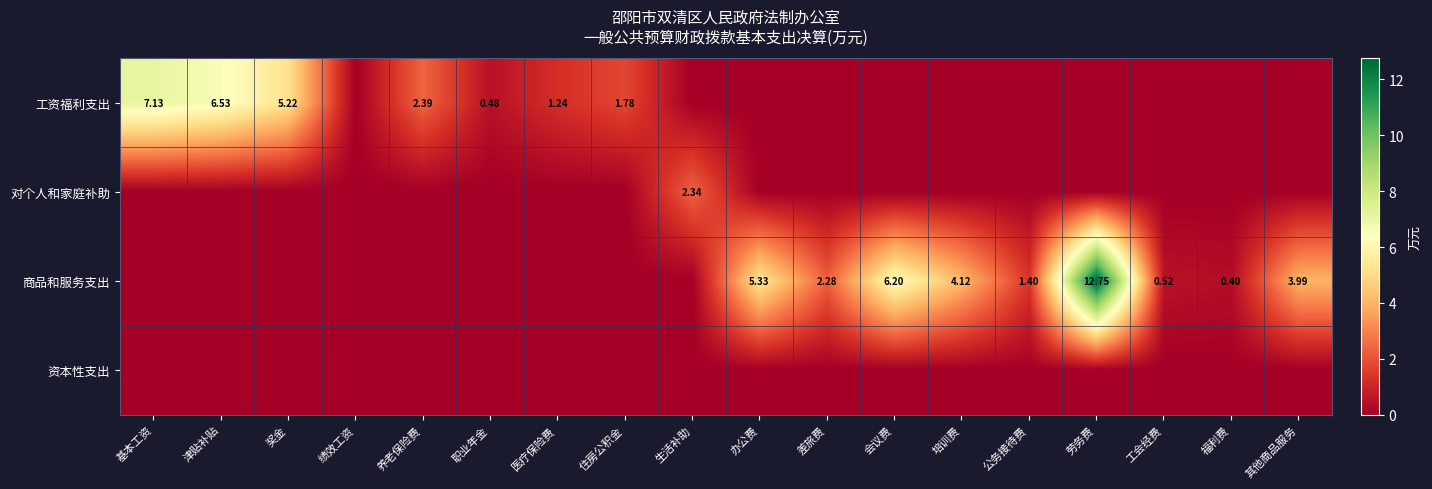

At which label is 资本性支出 closest to 0?

基本工资